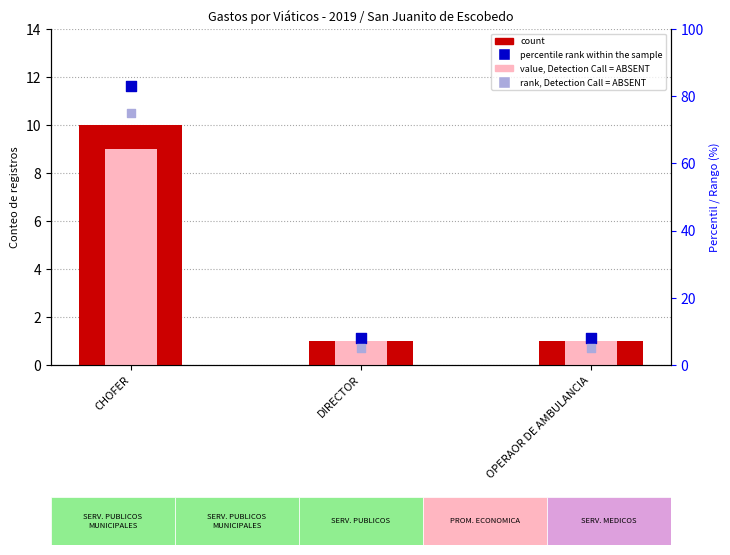

What is the total value across all series at CHOFER?

177